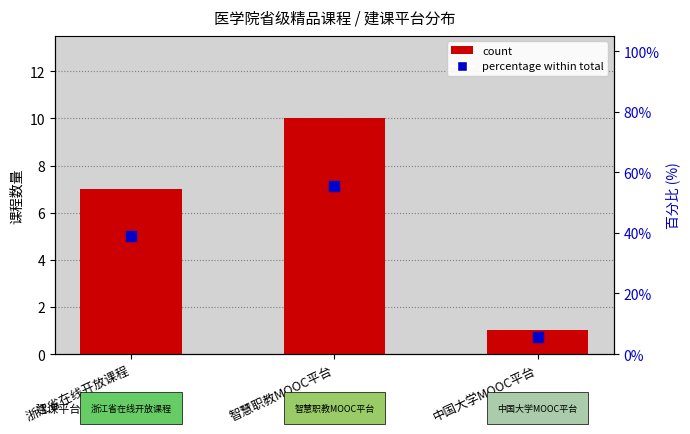

Which series contains the lowest Y value?

count